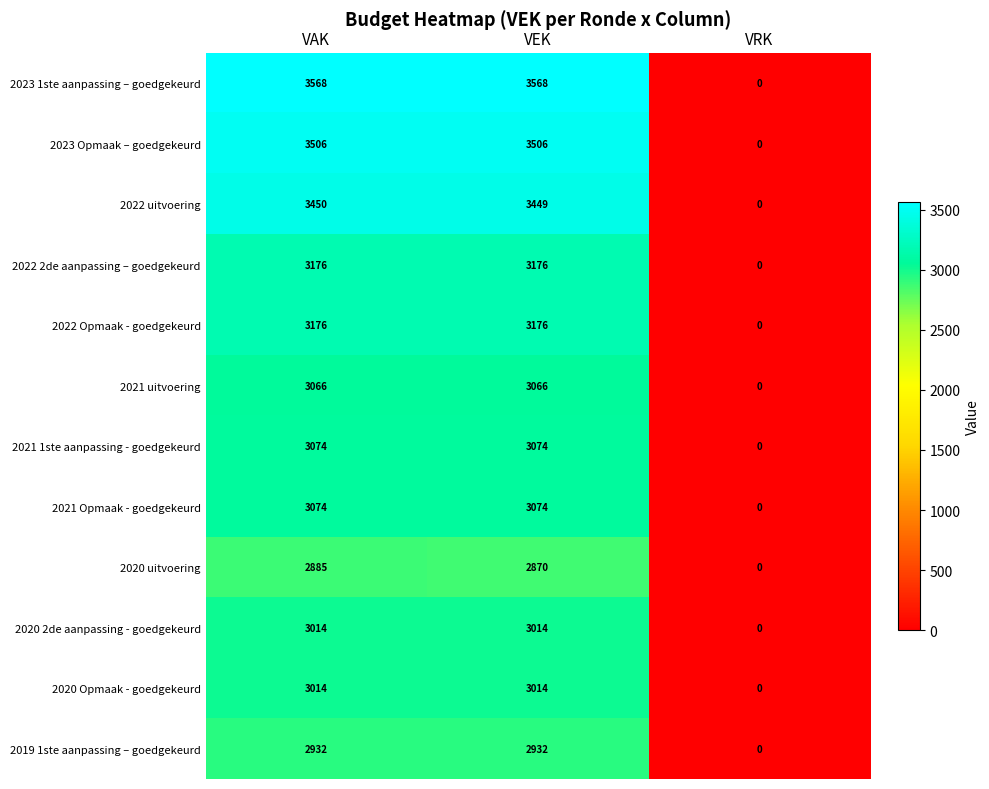

The 2022 2de aanpassing – goedgekeurd series shows 3176 at VAK. True or false?

True